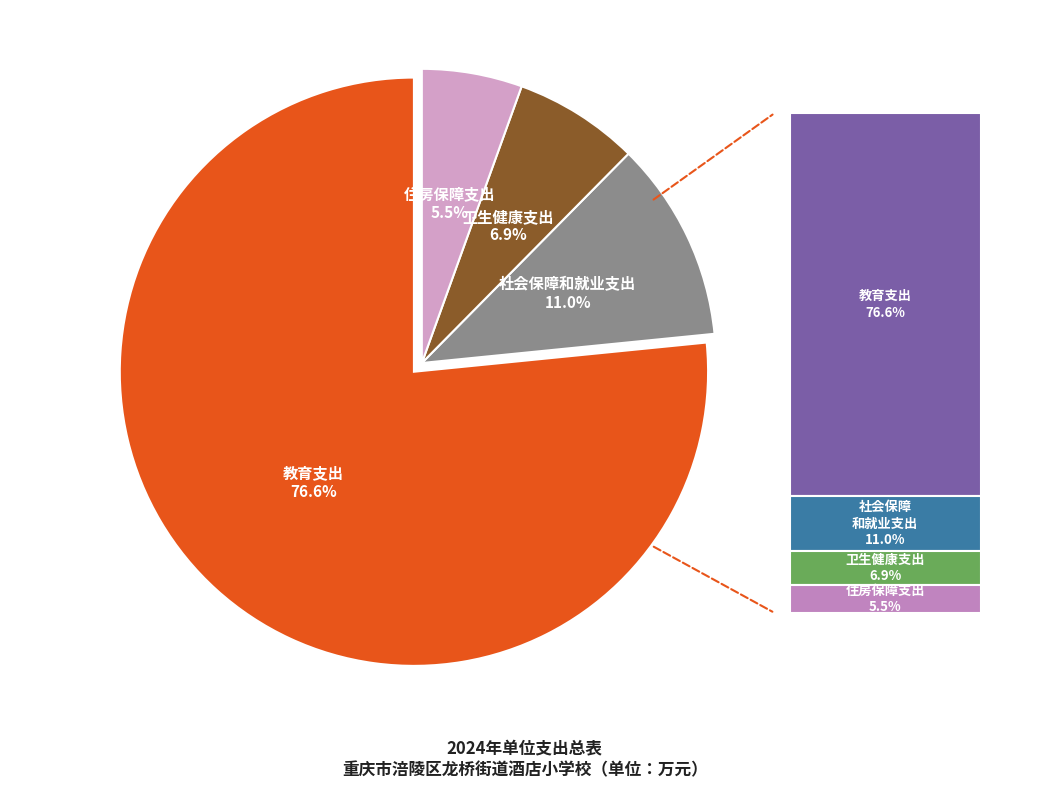

Which slice represents more than half of the pie?

教育支出